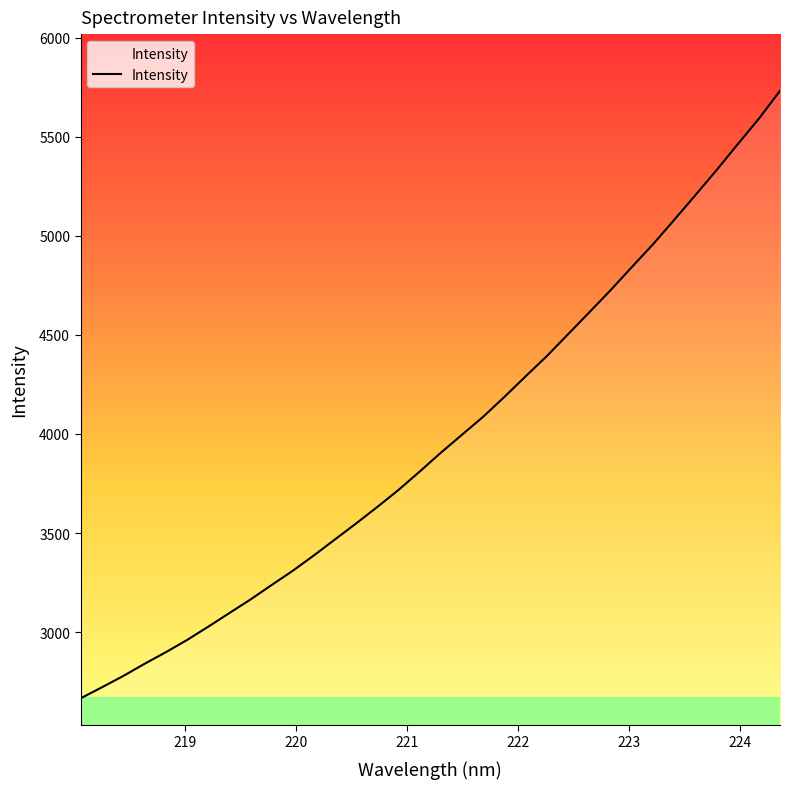

What is the maximum value shown in the chart?

5731.9